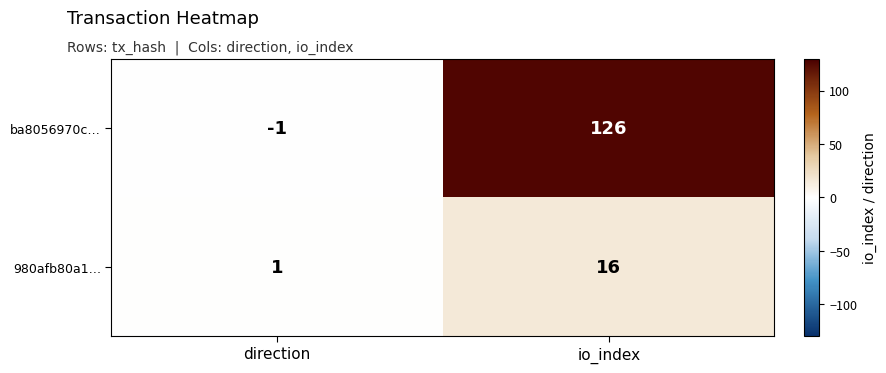

How many series are shown in this chart?

2